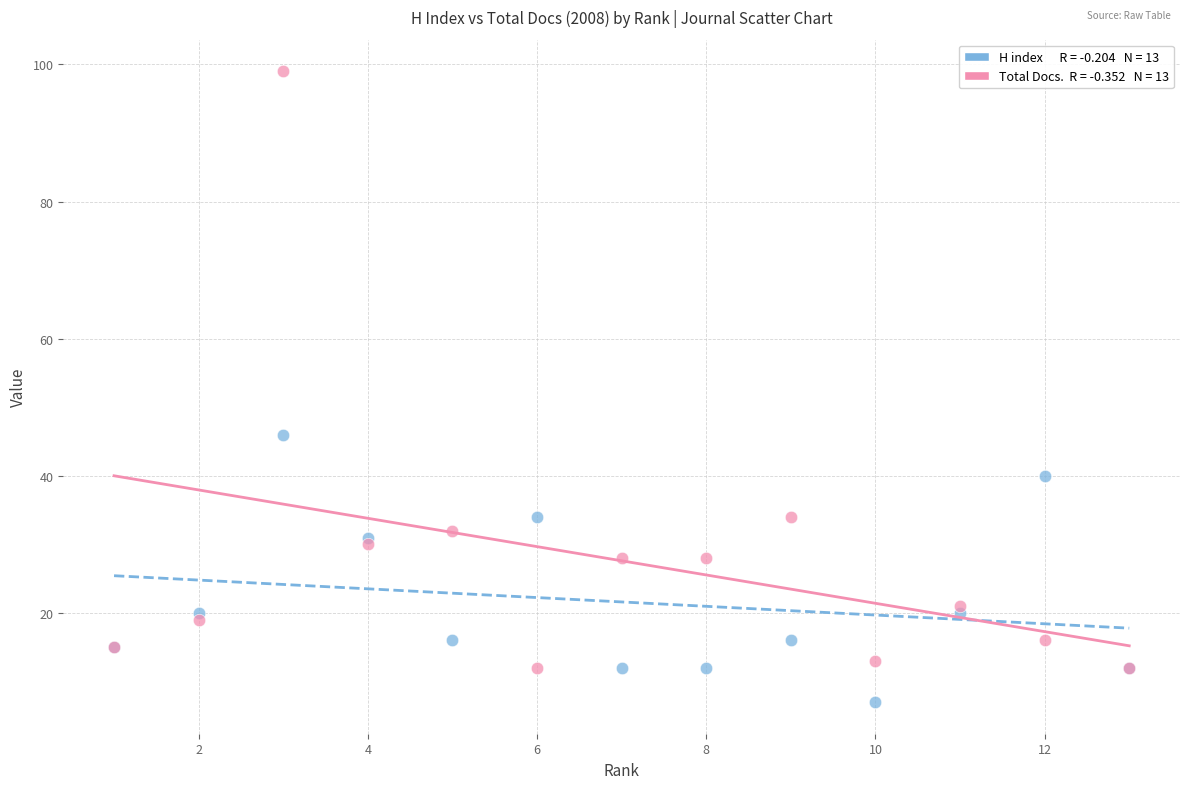

Across all series, what Y value is closest to 53?

46